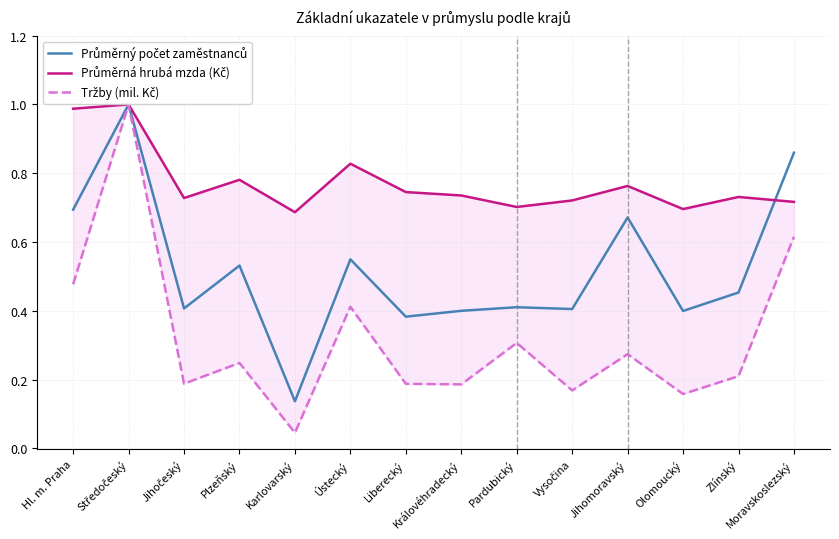

What is the greatest value displayed?

1.0